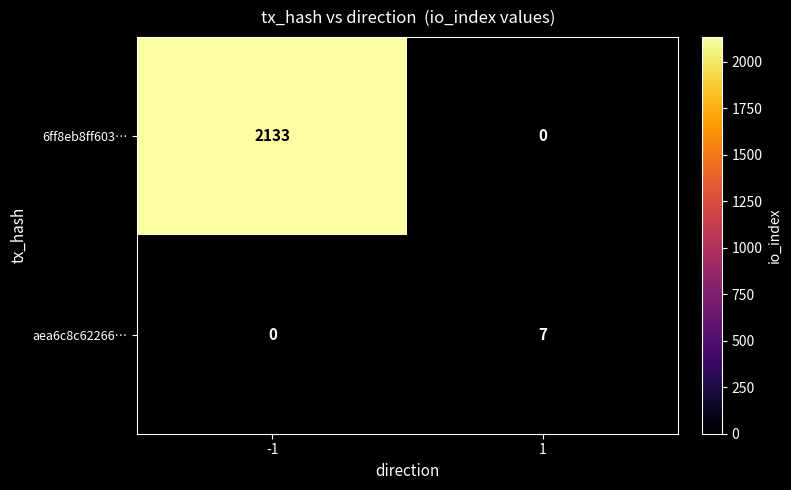

Which series has the largest range (max minus min)?

6ff8eb8ff603…